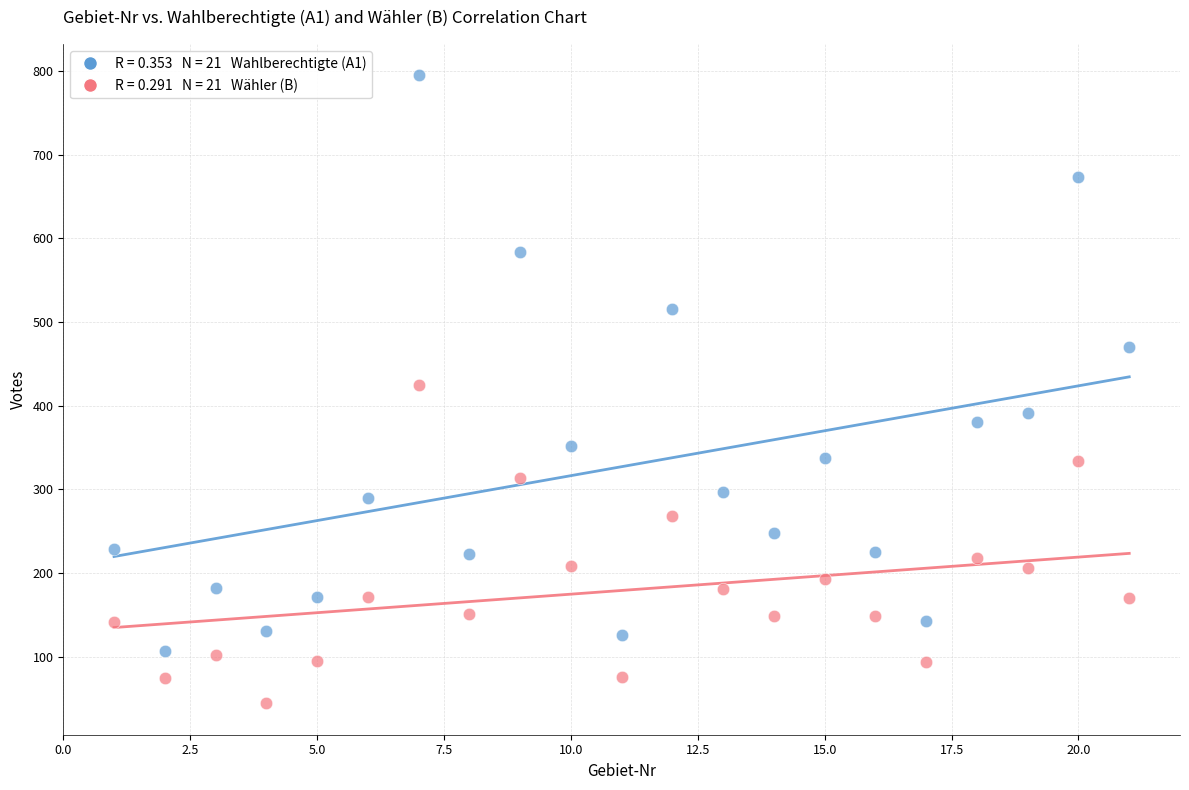

Across all data points, what is the range of X values (max minus min)?

20